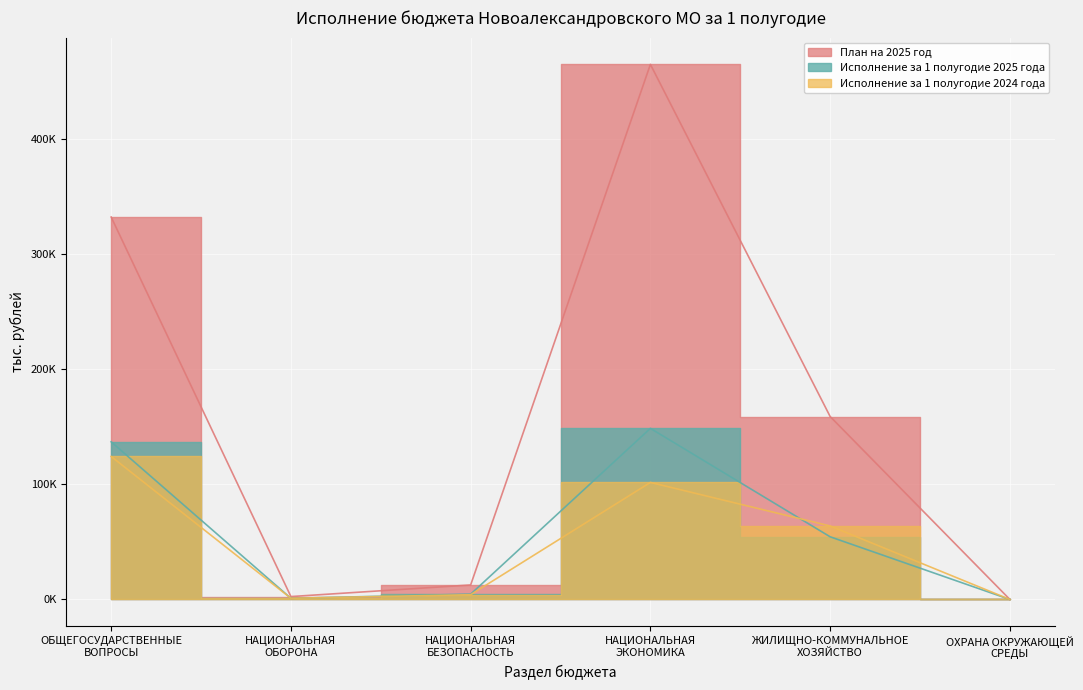

How many lines are shown in the chart?

3